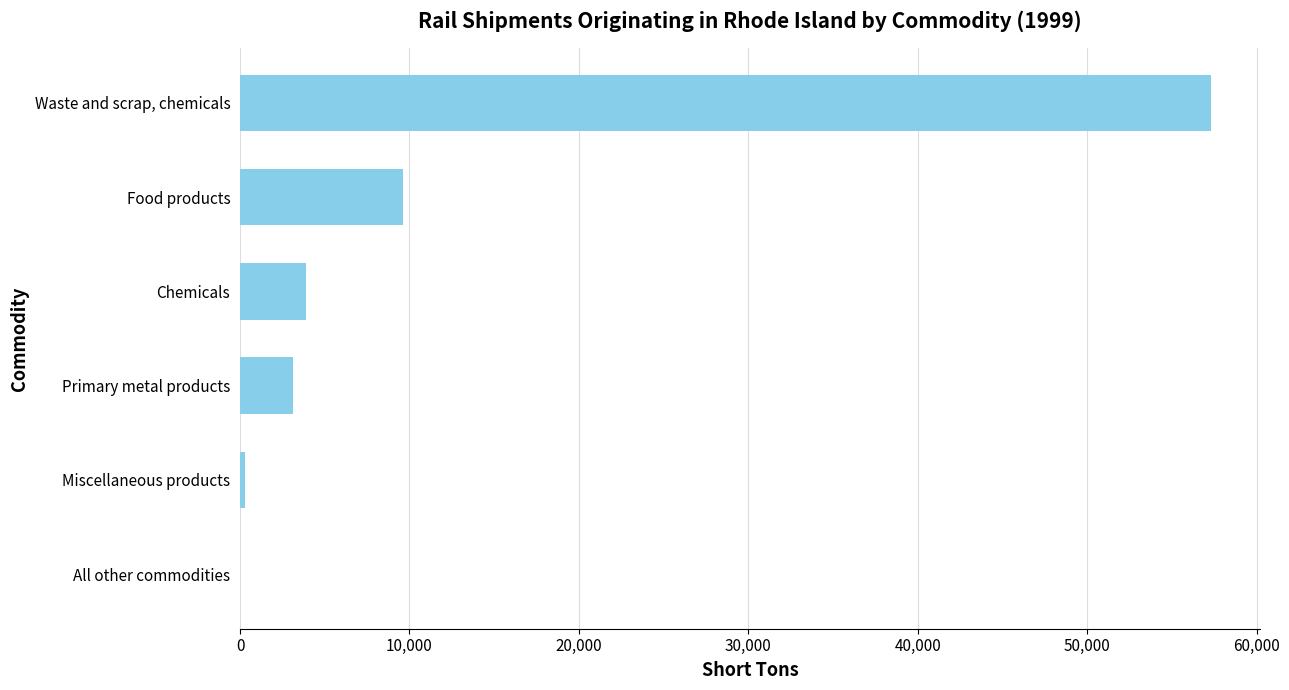

What is the greatest value displayed?

57320